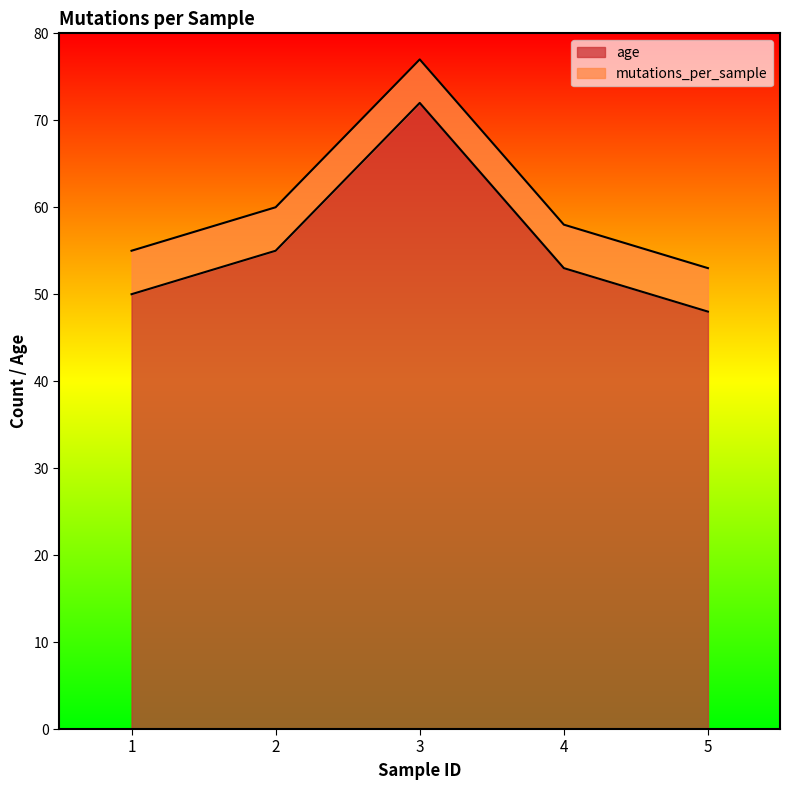

How many interior local peaks (higher than both neighbors) does the data have?

1